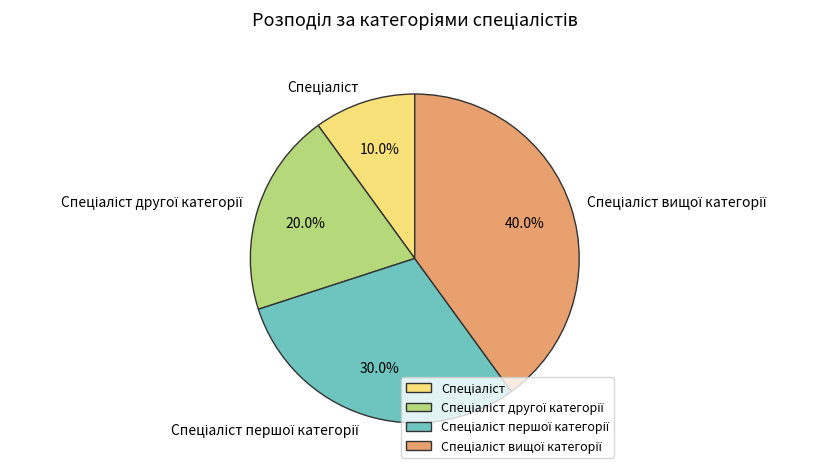

Is there a majority slice in this chart?

No